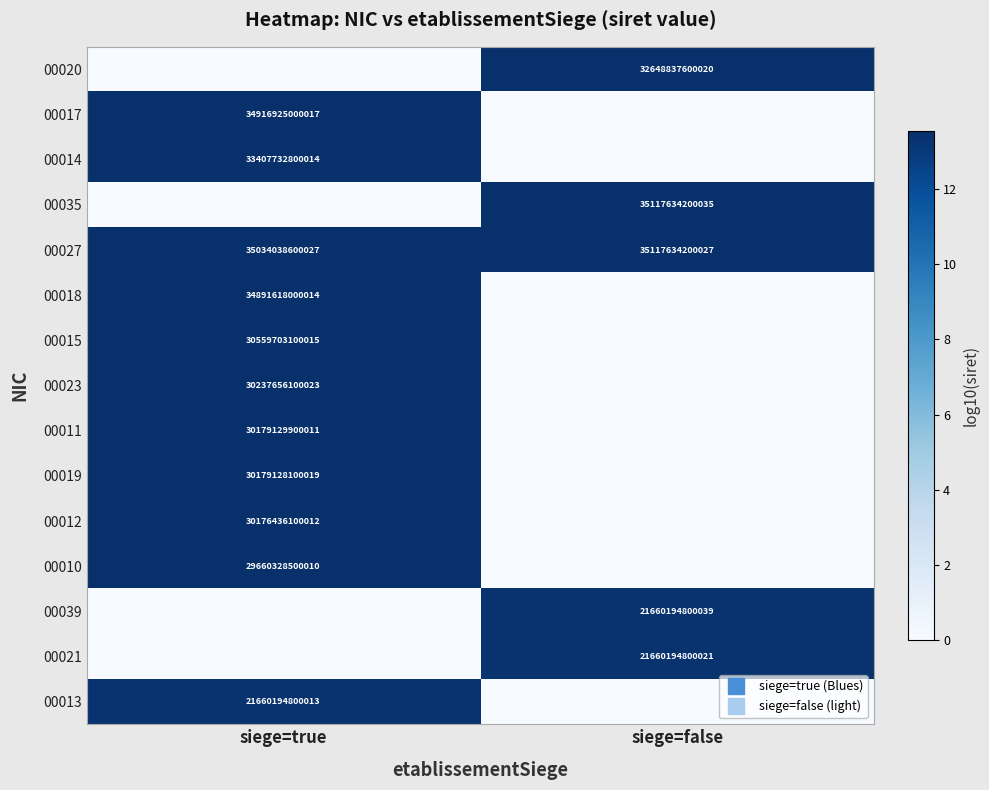

What is the total value across all series at siege=true?

148.4